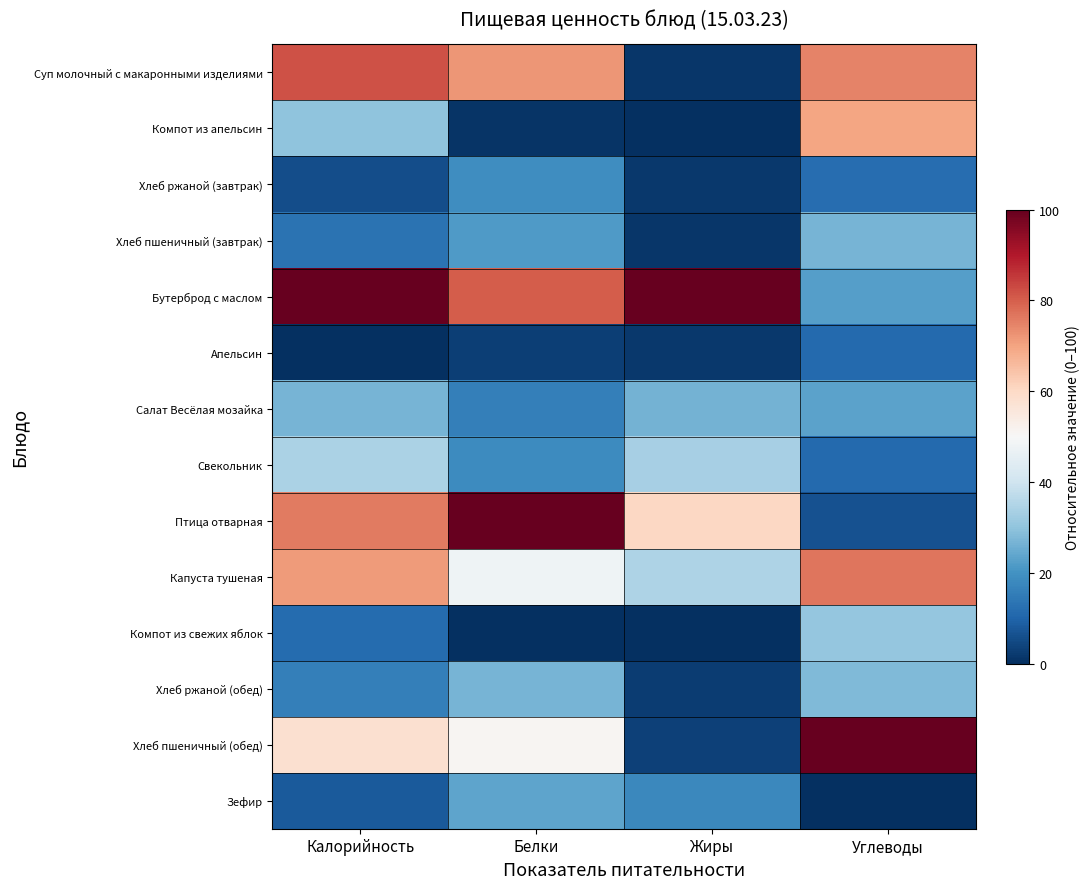

Which series changed the most between Жиры and Углеводы?

Хлеб пшеничный (обед)